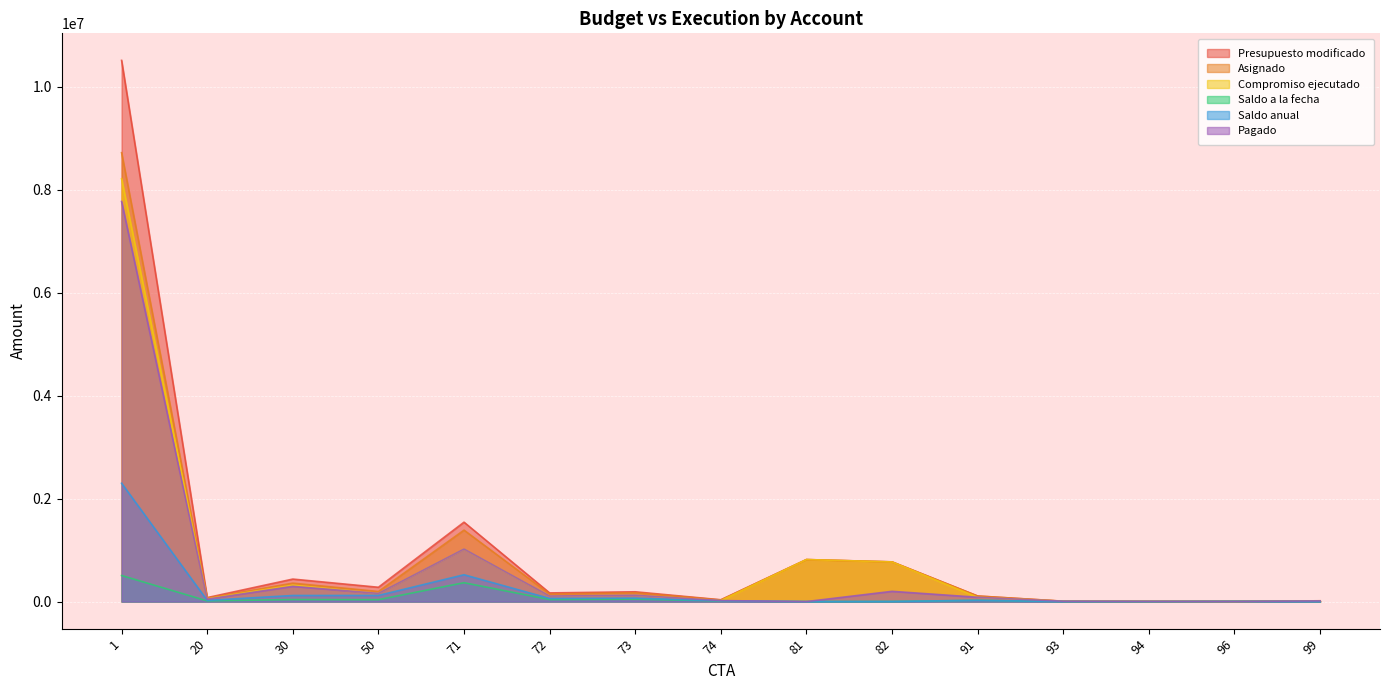

Between 96 and 94, which is larger?

96